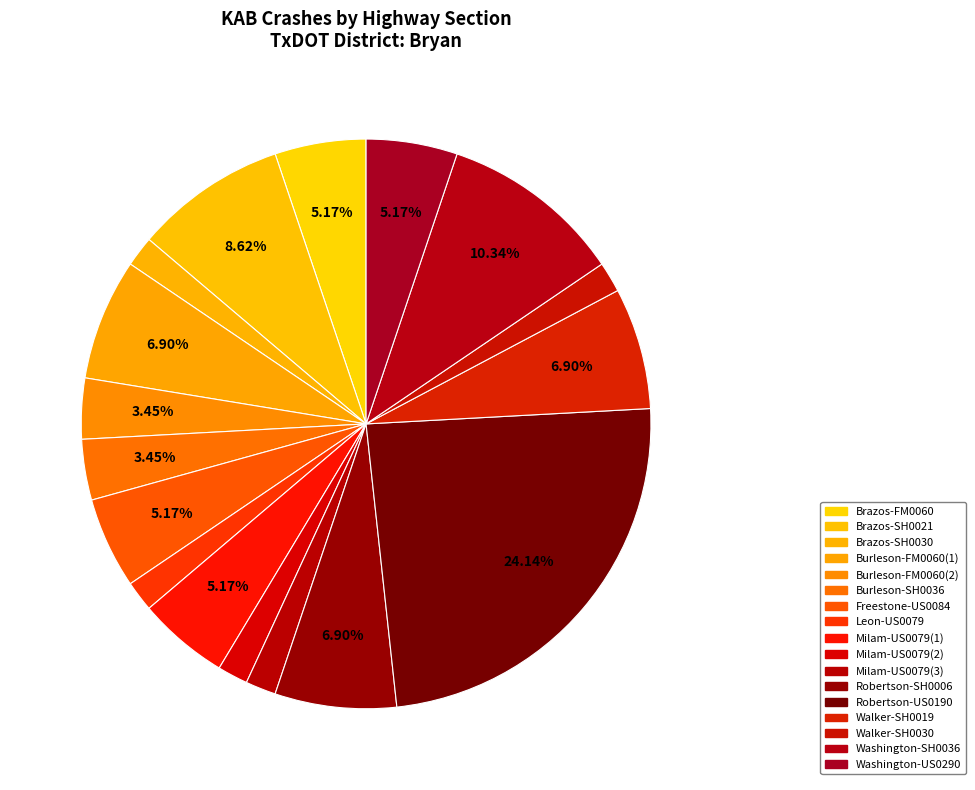

Is it true that Leon-US0079 is 2% of the pie?

True